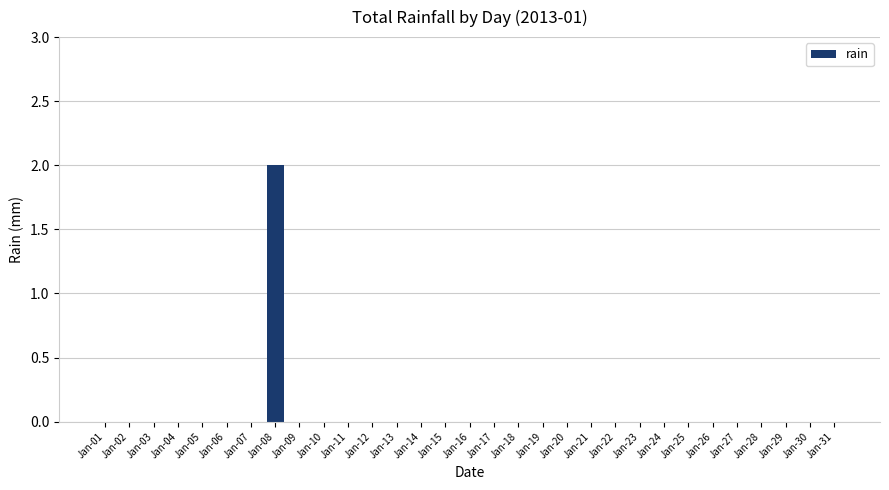

Is it true that the value at Jan-19 is 0?

True